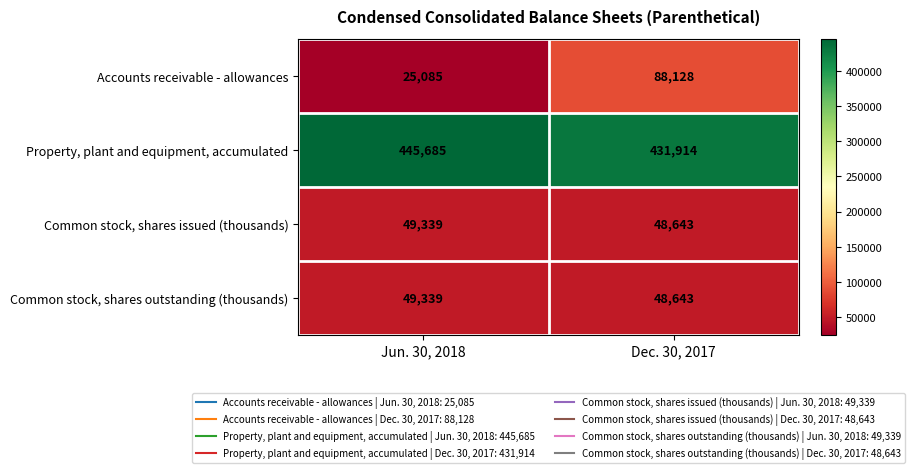

Read the Accounts receivable - allowances value at Dec. 30, 2017, to the nearest 50.

88150